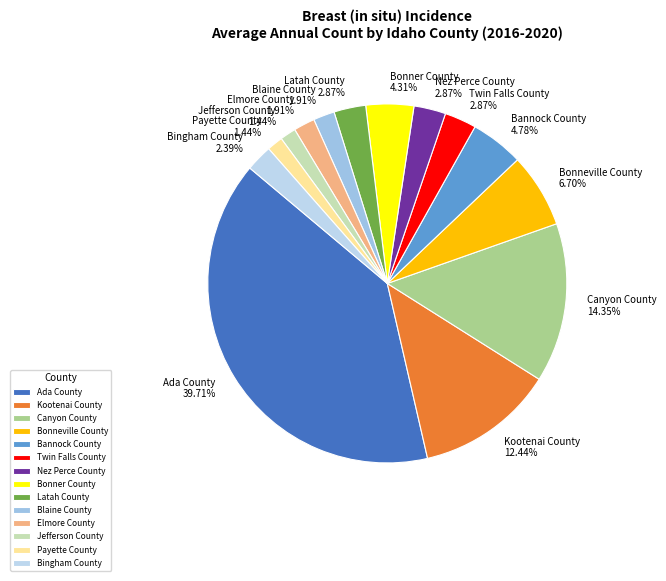

Combined, do Jefferson County 1.44% and Nez Perce County 2.87% account for over 50%?

No